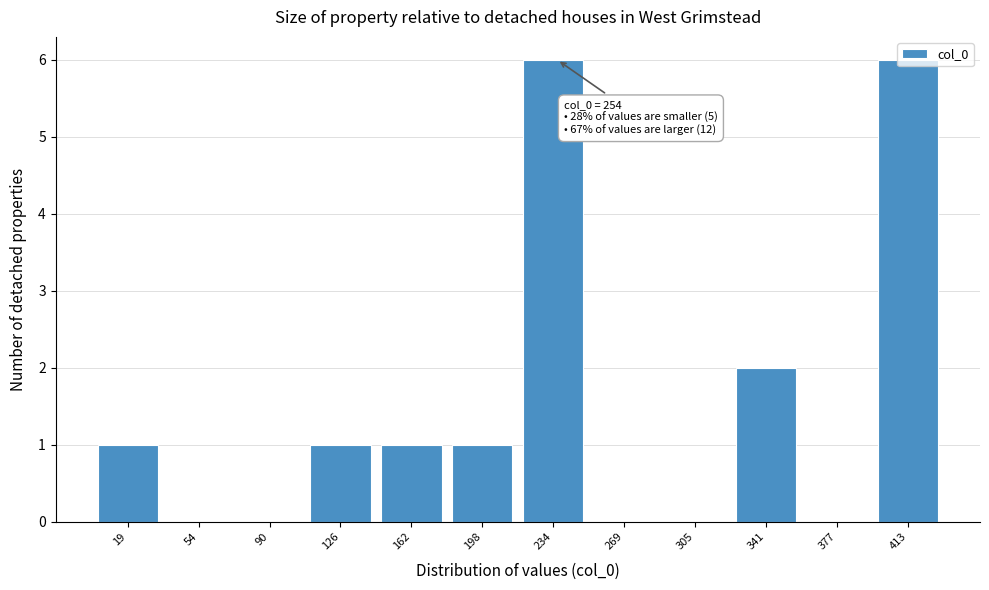

The value at 377 is 3. True or false?

False